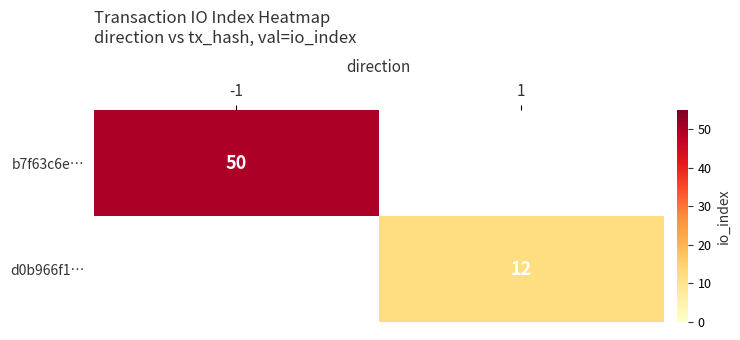

Is it true that b7f63c6e… equals 74 at -1?

False